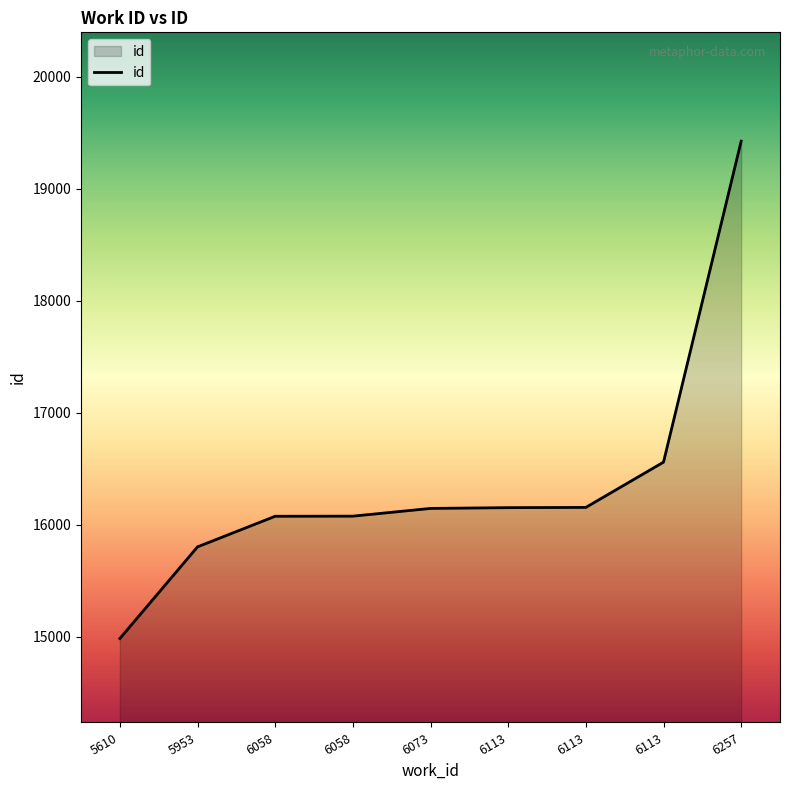

Reading right to left, list all the values displayed in this chart.

19425	16560	16156	16154	16147	16078	16077	15804	14986